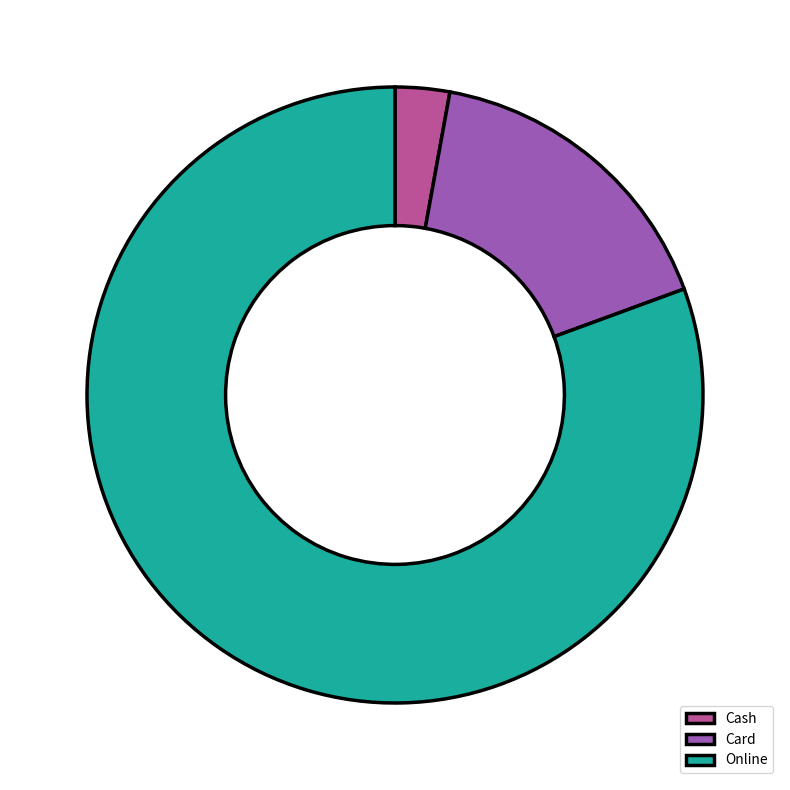

Which slice represents more than half of the pie?

Online